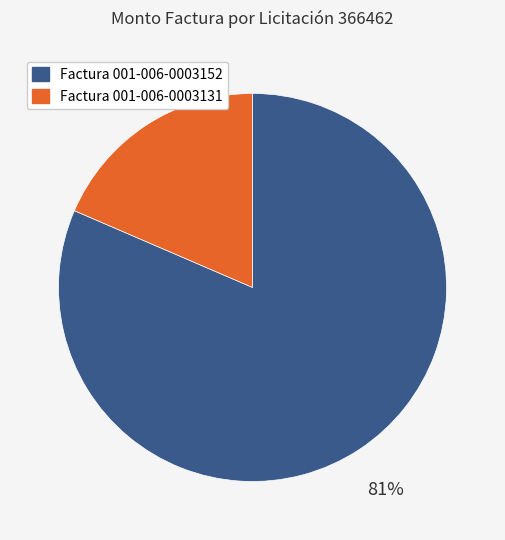

The Factura 001-006-0003152 slice represents 81% of the pie. True or false?

True